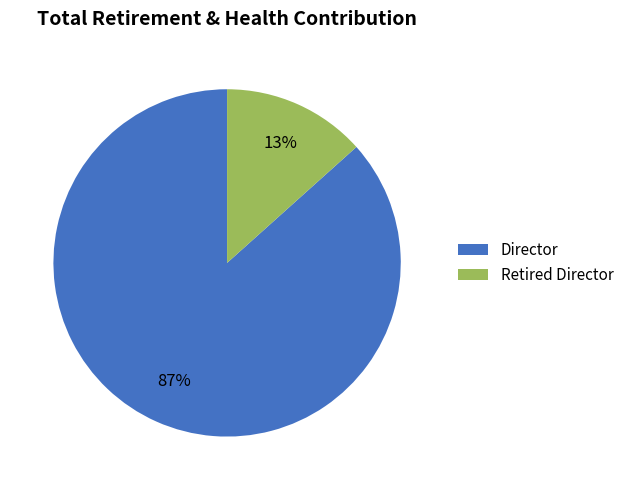

To the nearest percent, what portion does Director represent?

87%